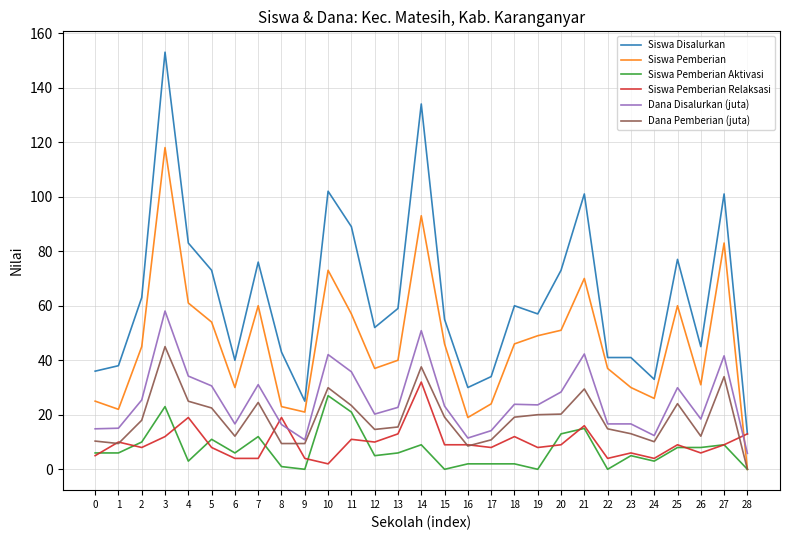

What is the minimum value for Siswa Pemberian Relaksasi?

2.0